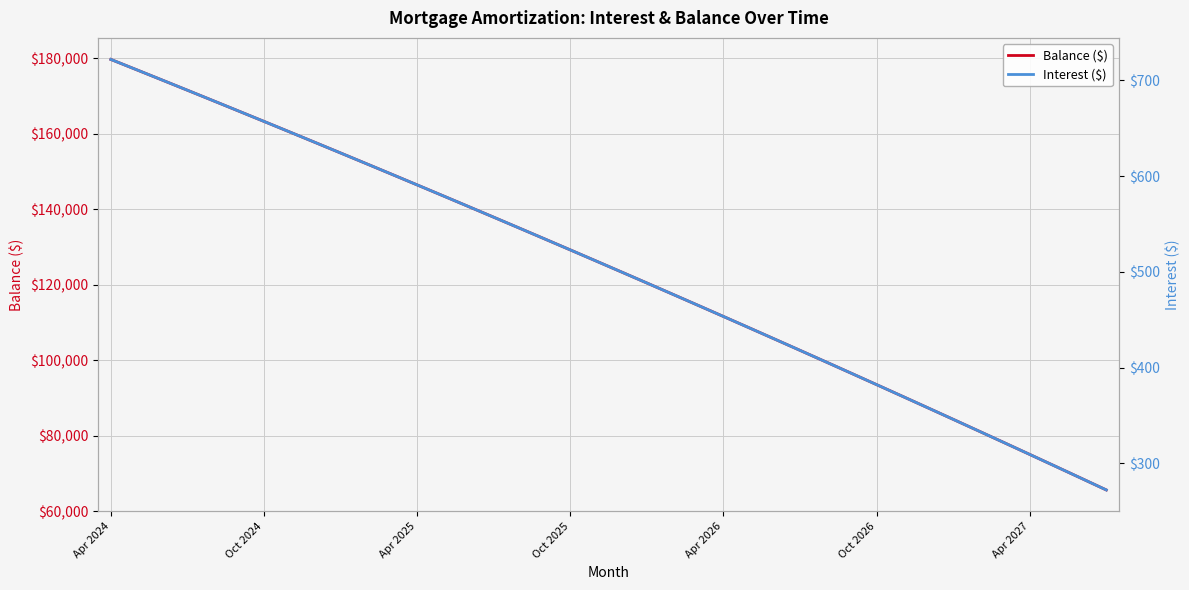

True or false: Balance ($) has a value of 65638.0 at 39.

True